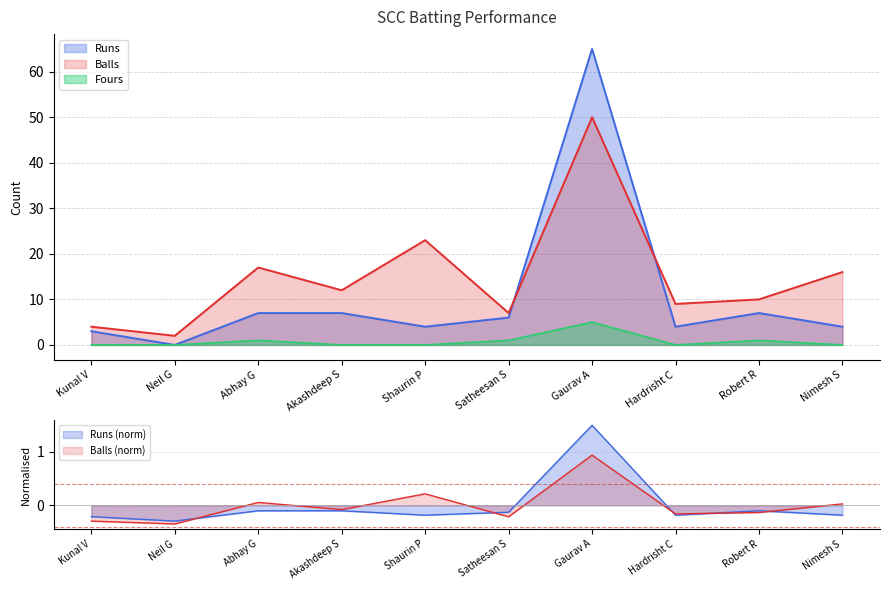

Which series has the largest total across all categories?

Balls